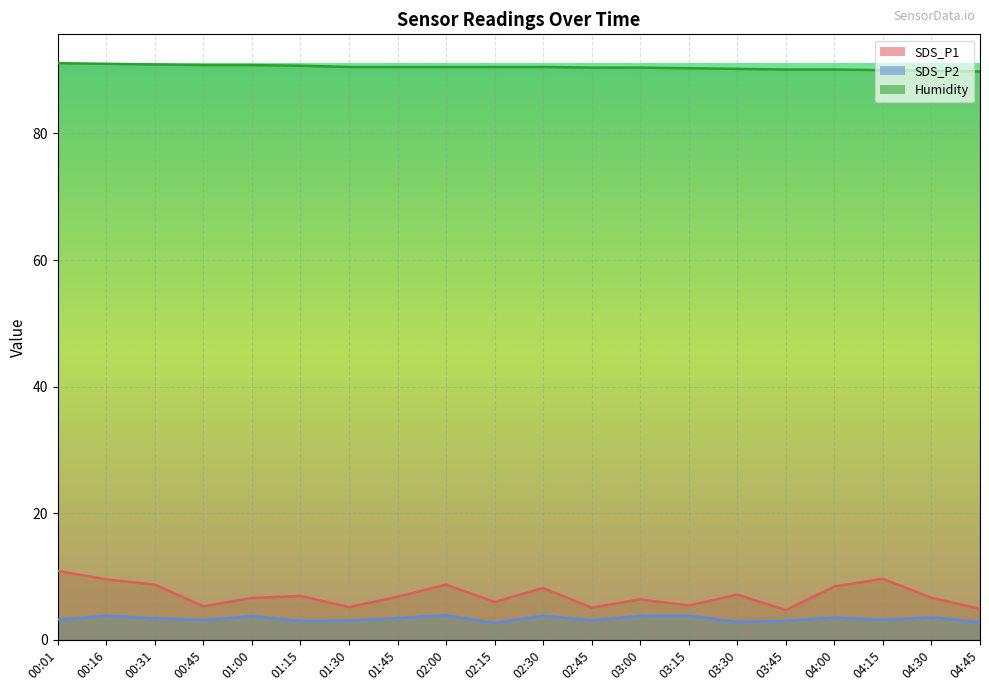

List the series in order of their peak value, highest first.

Humidity, SDS_P1, SDS_P2